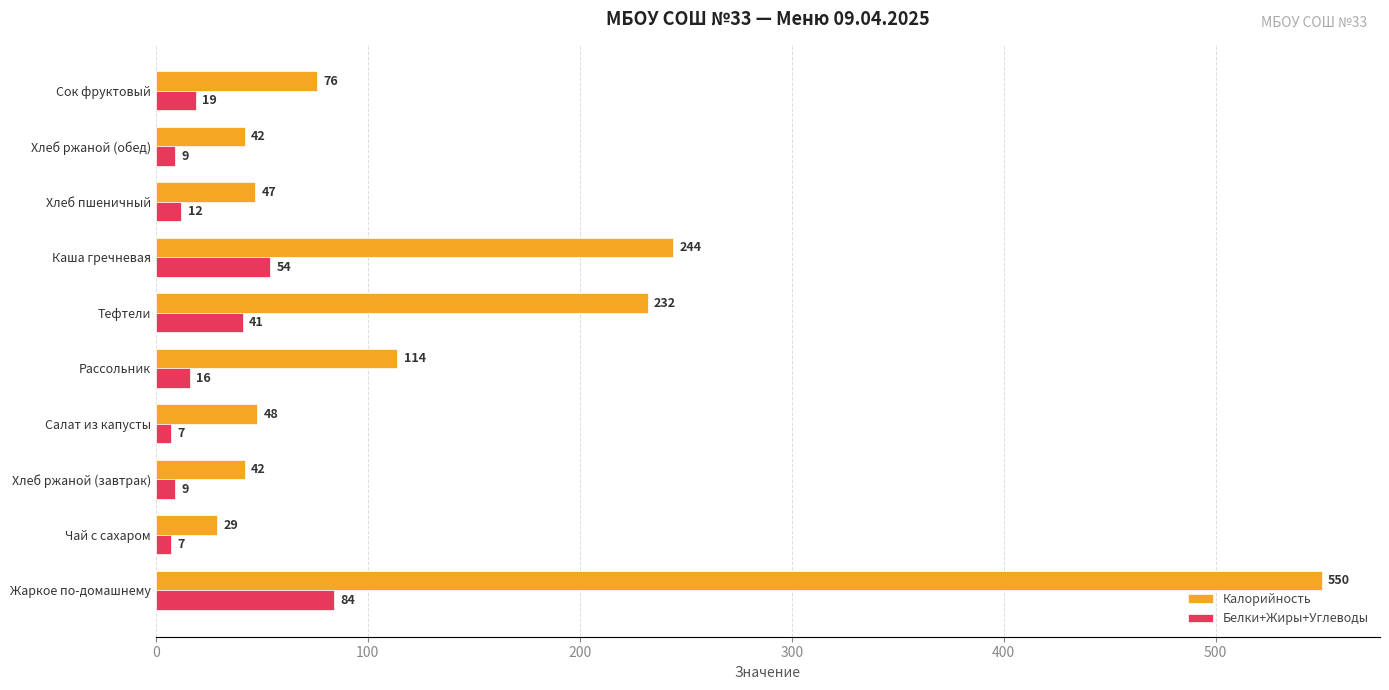

Which series has the largest range (max minus min)?

Калорийность